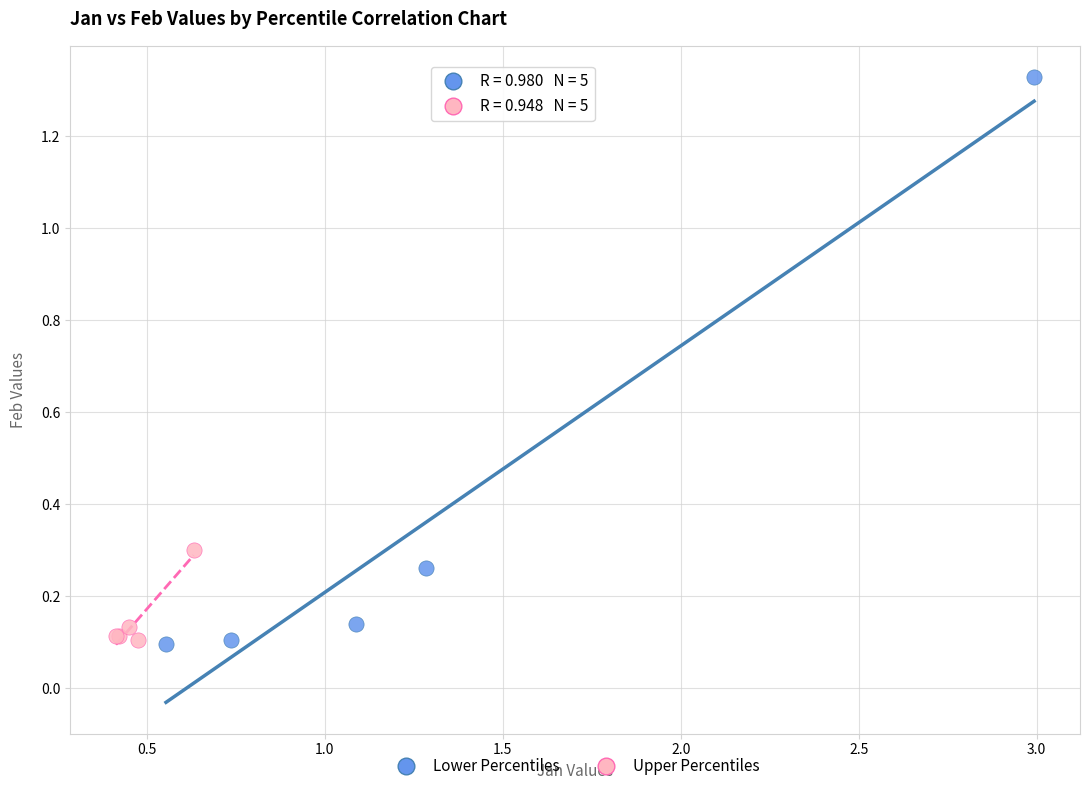

Which series reaches the maximum Y coordinate?

Lower Percentiles